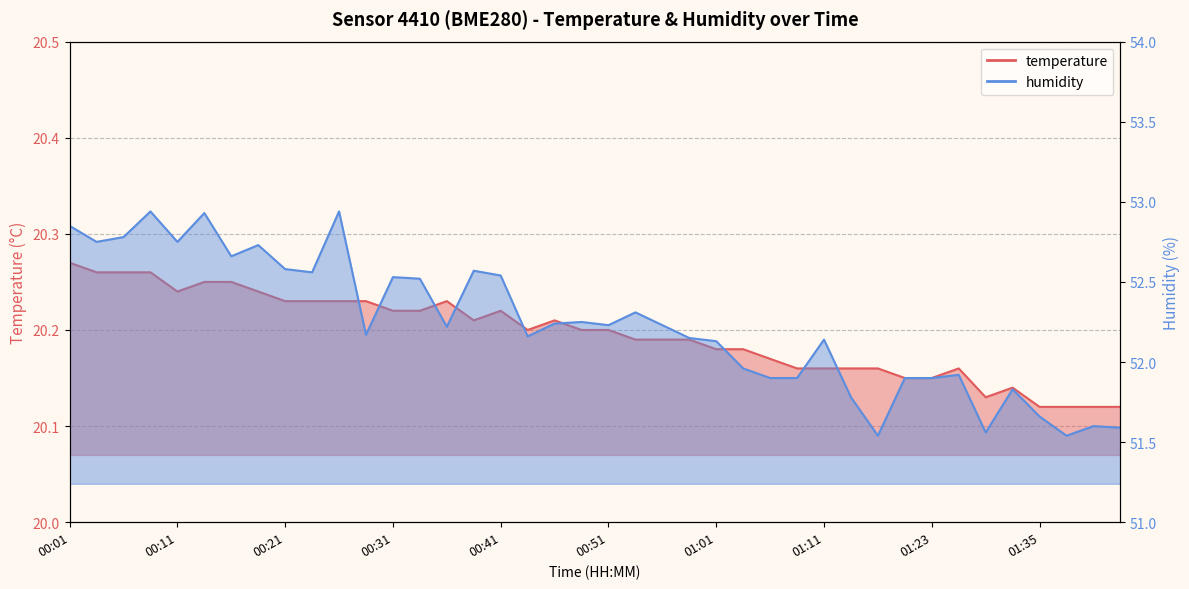

Which category has the lowest value in the humidity series?

01:17